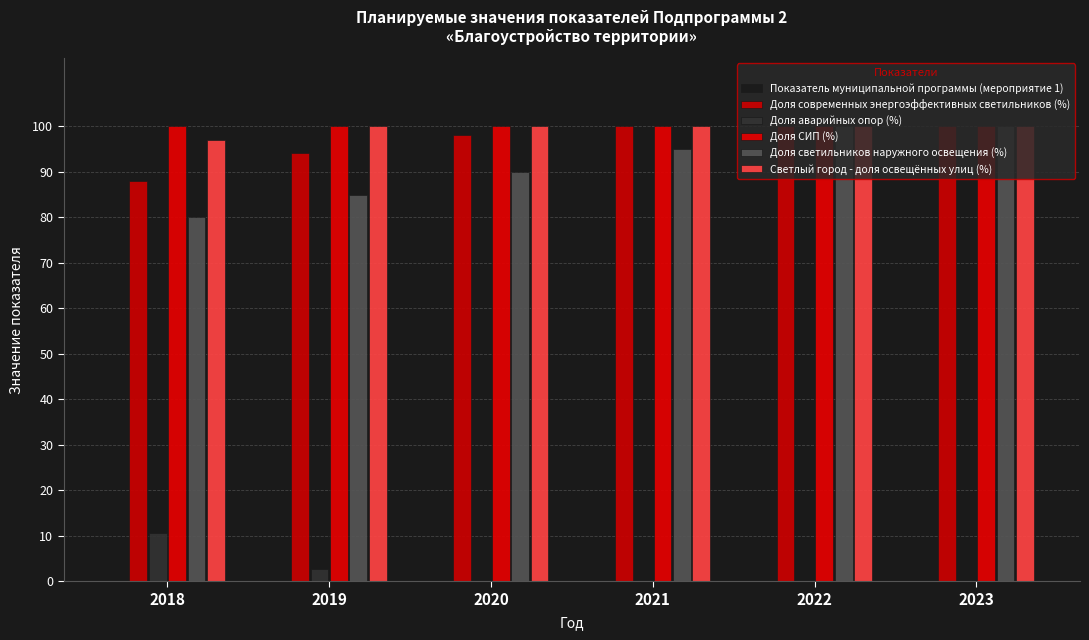

Which series has the largest total across all categories?

Доля СИП (%)